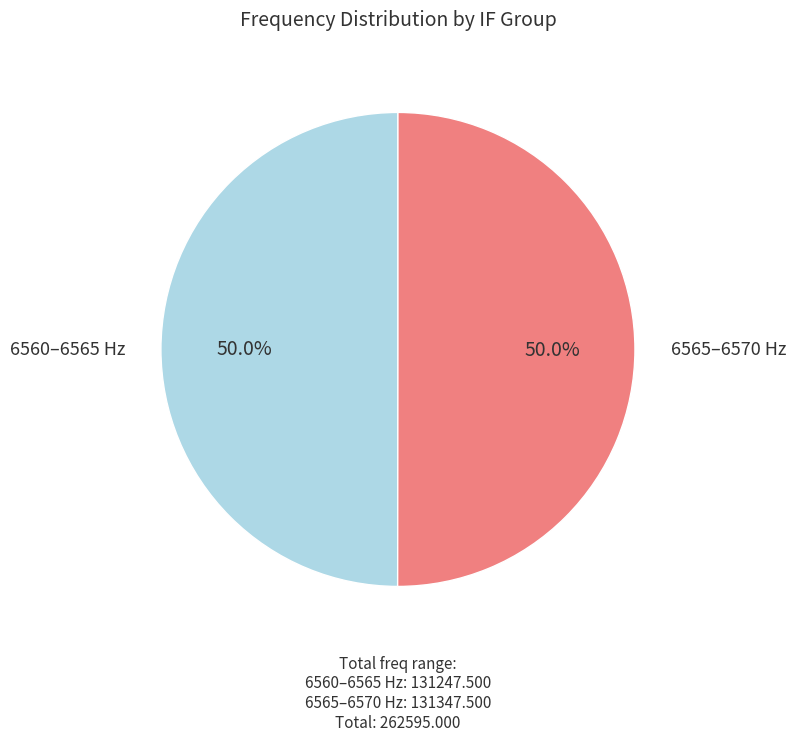

Does any single category account for the majority?

No